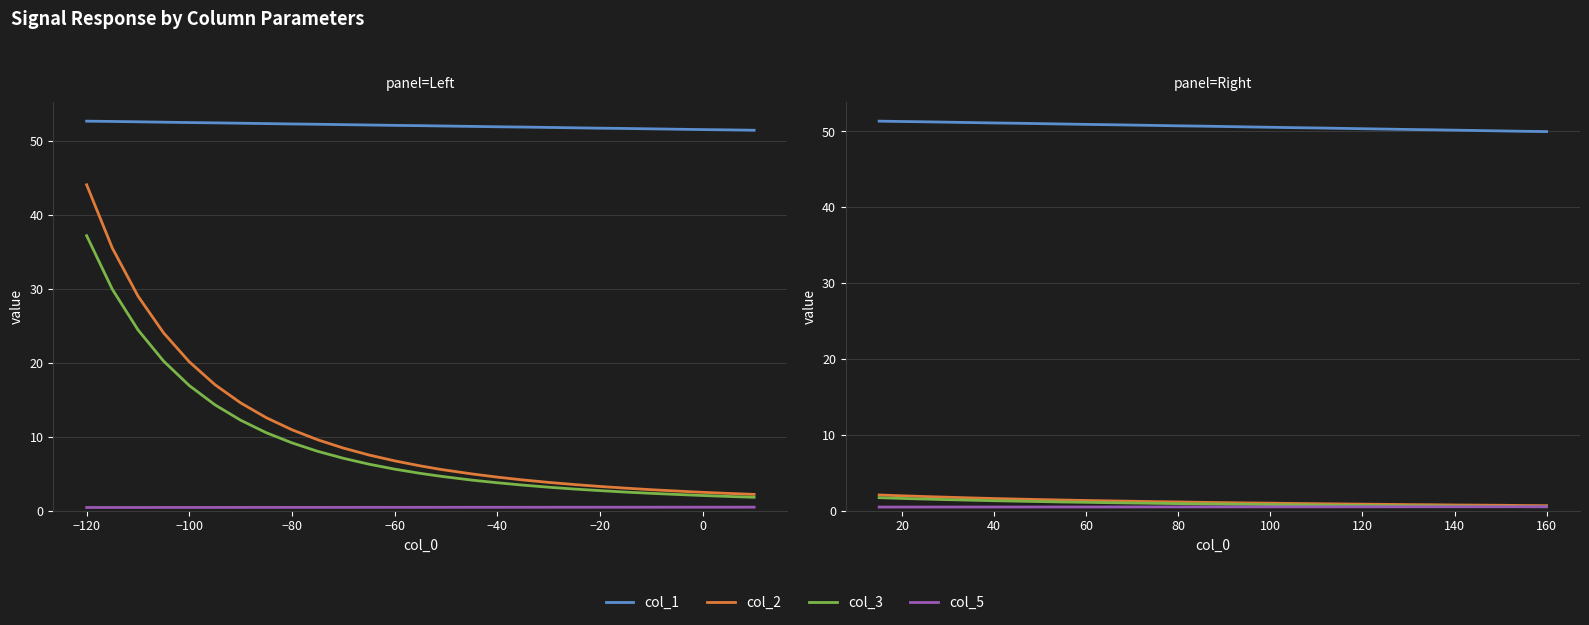

True or false: col_3 has a value of 0.6 at 20.

False